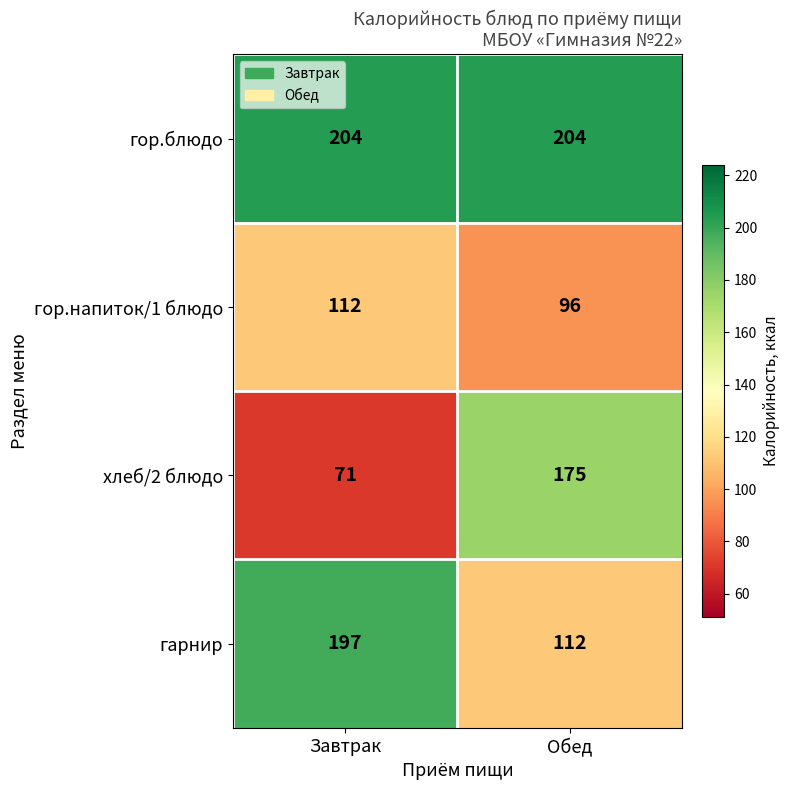

What is the difference between the maximum and minimum values in the хлеб/2 блюдо series?

104